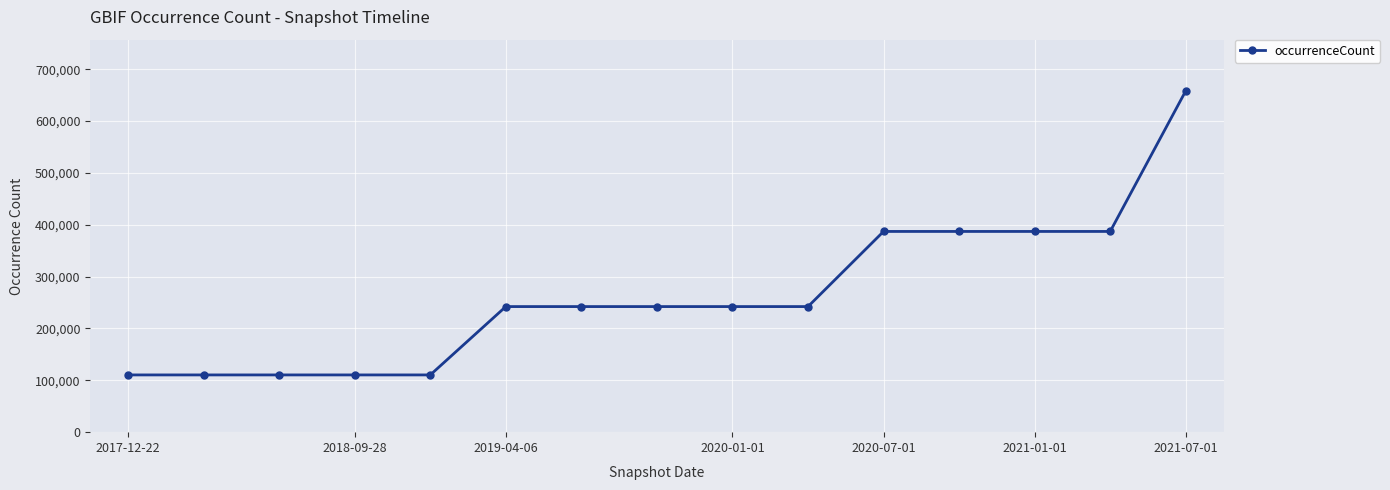

What is the minimum value shown in the chart?

110412